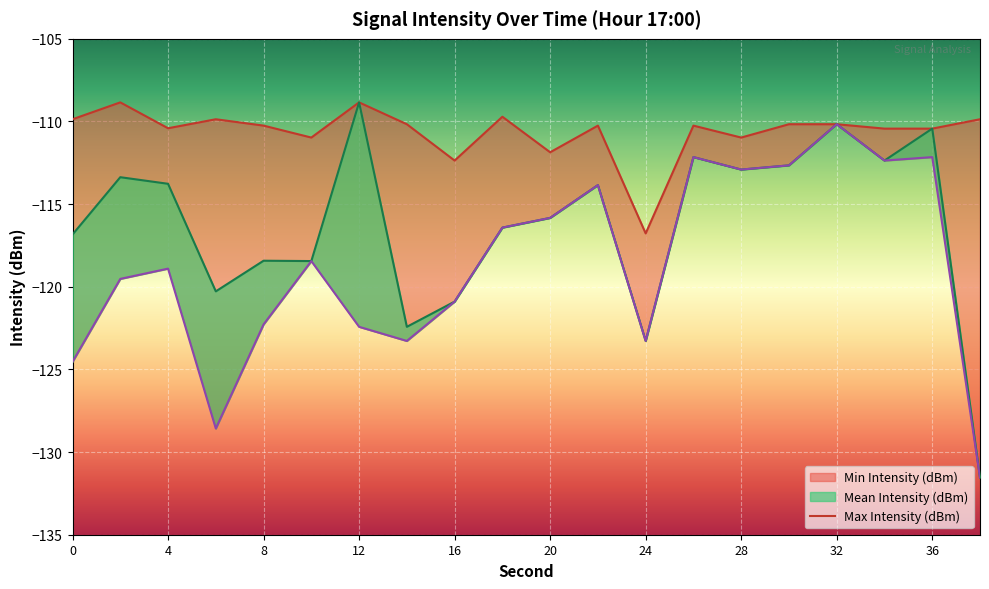

How many interior local valleys does the Max Intensity (dBm) series have?

6